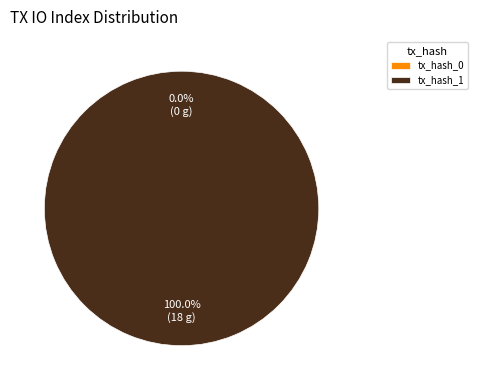

Rank the categories by value from lowest to highest.

tx_hash_0, tx_hash_1